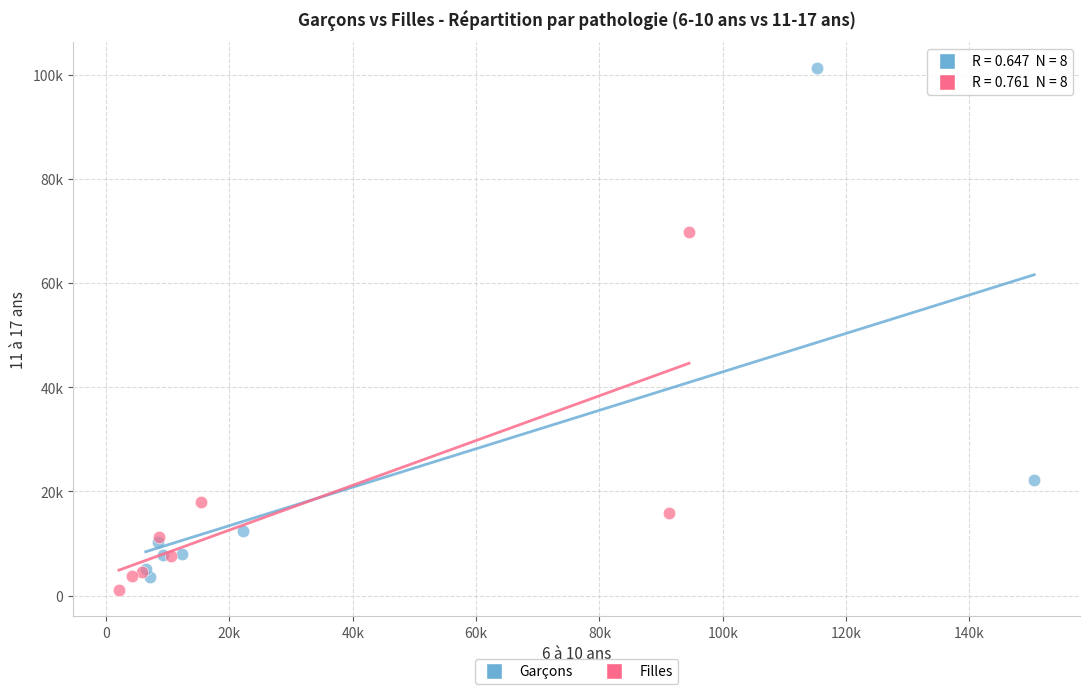

Which series has the widest spread of Y values?

Garçons